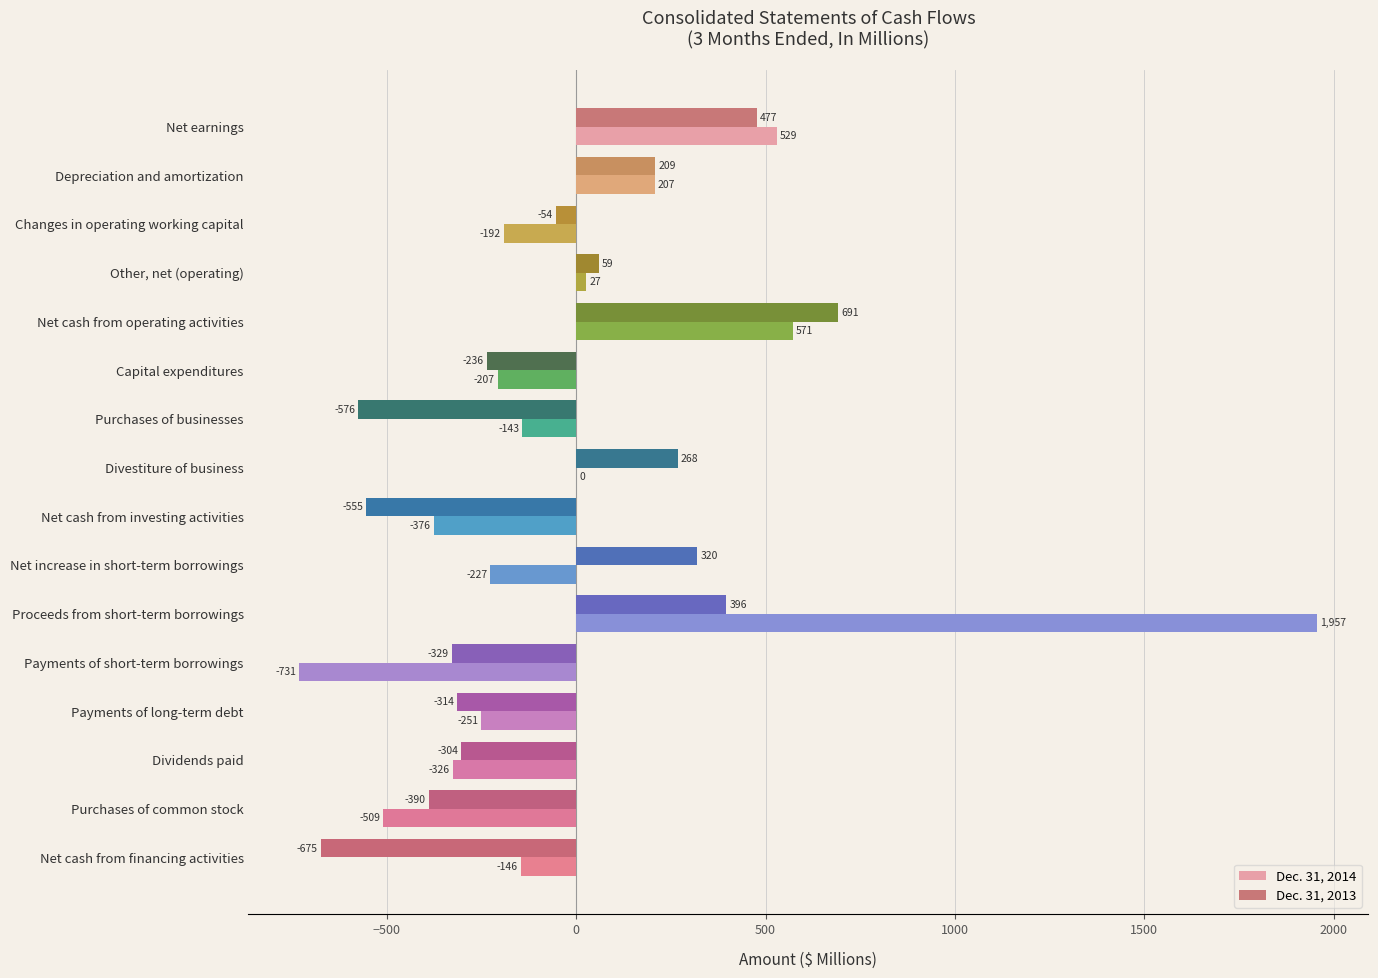

At which category is the sum across all series the highest?

Proceeds from short-term borrowings